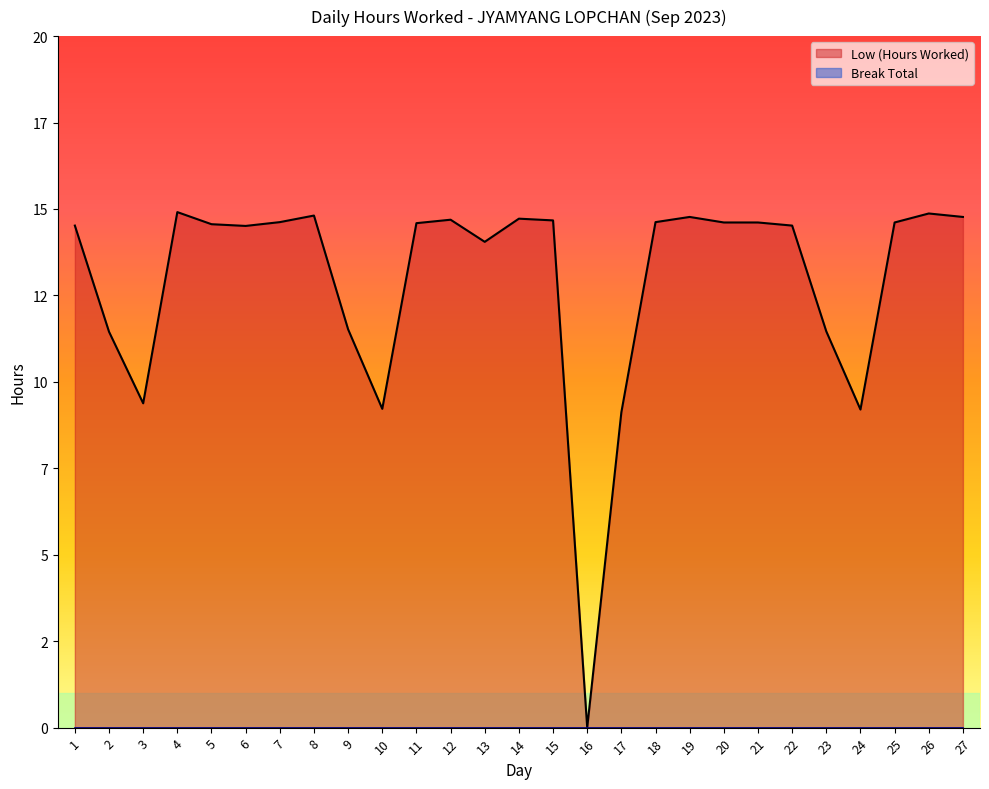

What is the approximate value at 24?

9.2